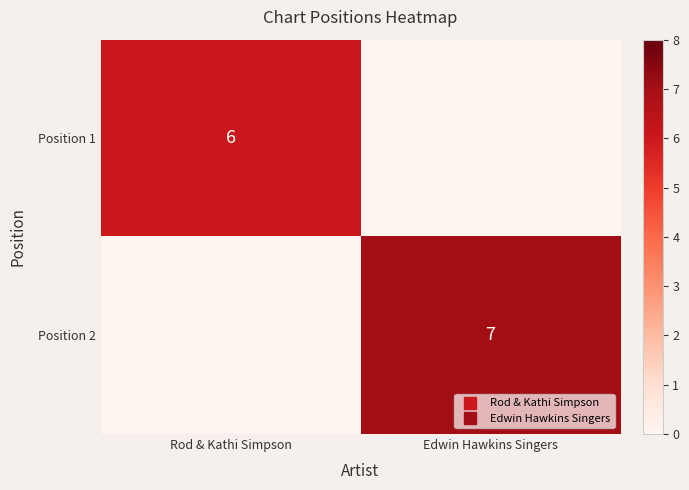

At how many categories does at least one series exceed 0?

2